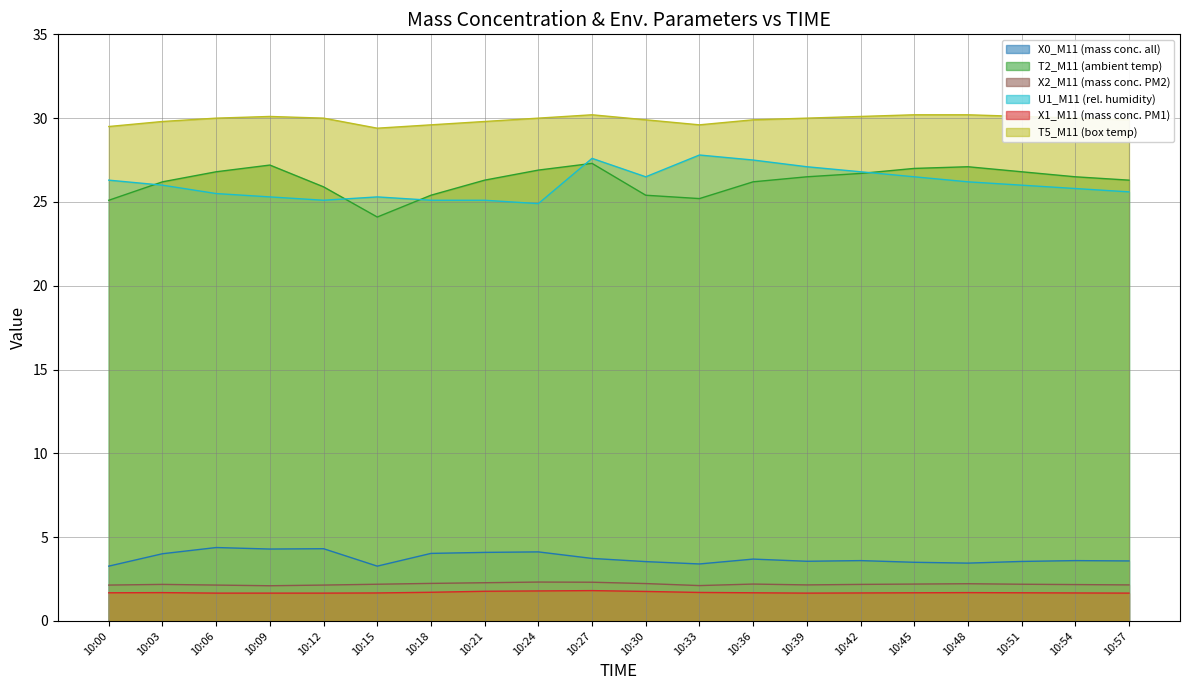

What is the maximum value for U1_M11 (rel. humidity)?

27.8